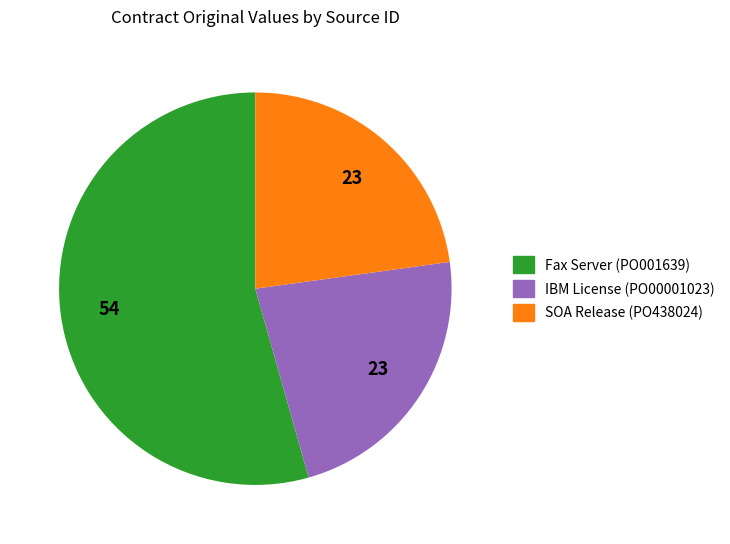

Is it true that Fax Server (PO001639) is 63% of the pie?

False